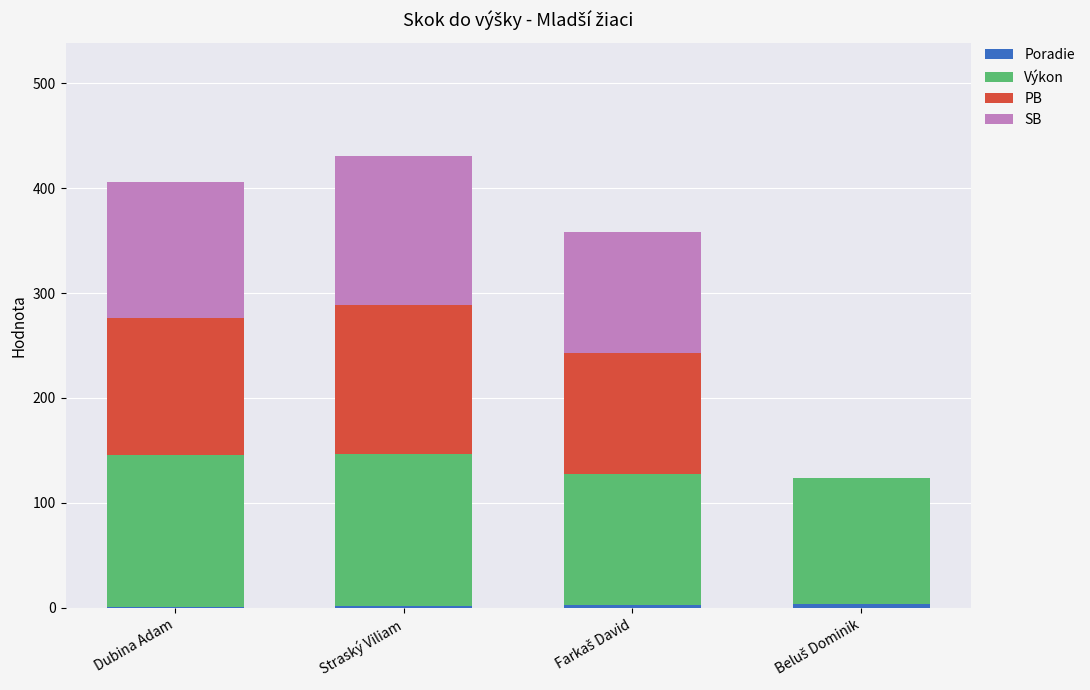

What is the average value of the Výkon series?

134